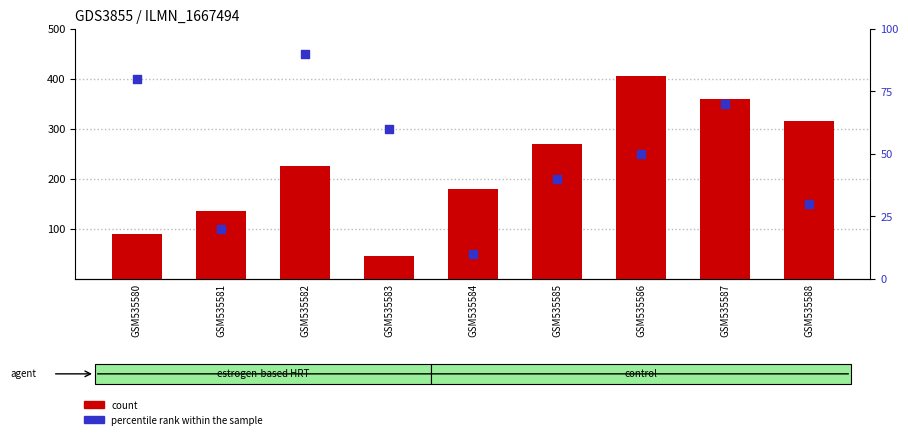

What are all the series names shown in the legend?

count, percentile rank within the sample